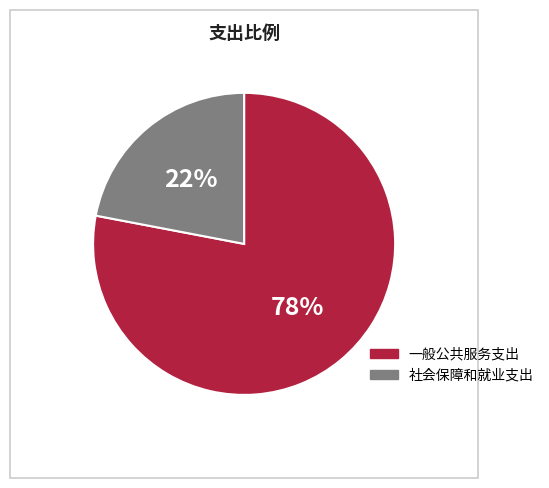

Between 一般公共服务支出 and 社会保障和就业支出, which is larger?

一般公共服务支出